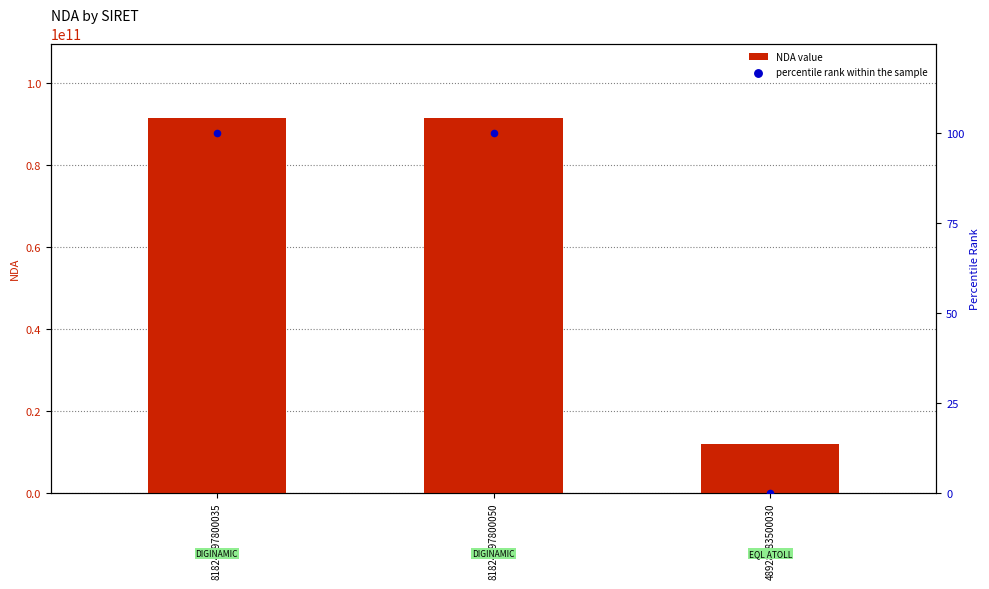

Is the value of percentile rank within the sample at 81824197800035 greater than the value of NDA value at 48928983500030?

No